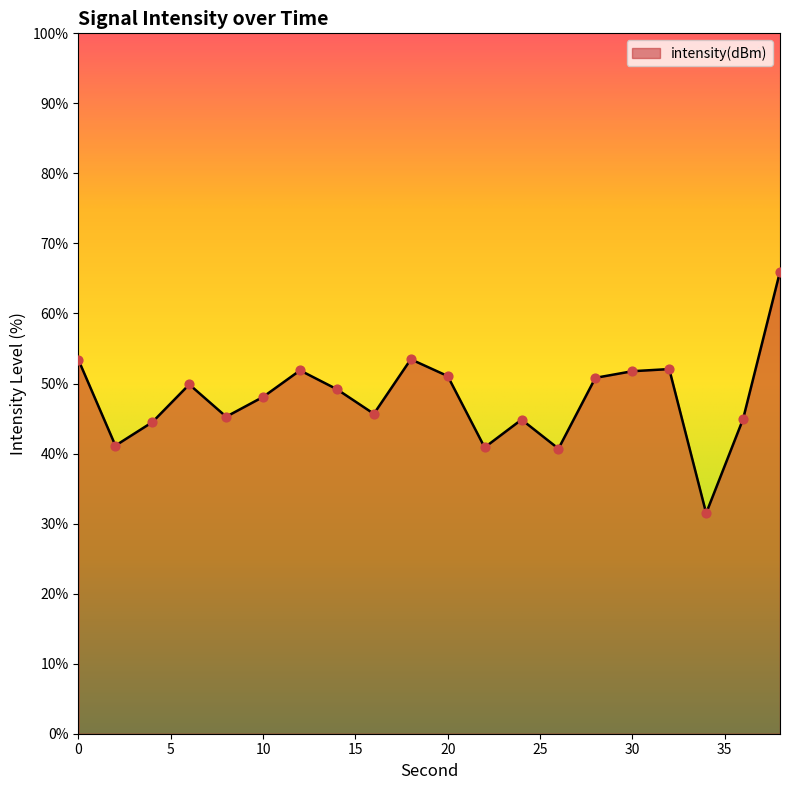

What is the difference between the maximum and minimum values?

34.5